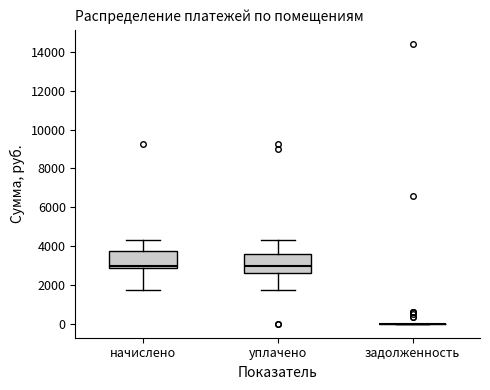

Reading left to right, read every box against the y-axis: the position of its median line, the range the box covers, and the ends of its whiskers. The values are not printed on the chart, so give them approximately, as read against the axis.

начислено: median 3000, box 2800 to 3800, whiskers 1800 to 4200
уплачено: median 3000, box 2600 to 3600, whiskers 1800 to 4200
задолженность: box collapsed to a line at 0, whiskers 0 to 0